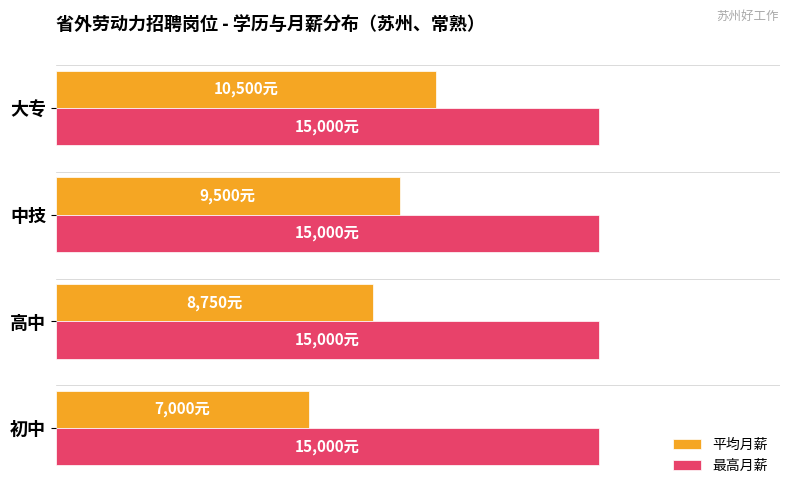

What are all the series names shown in the legend?

平均月薪, 最高月薪